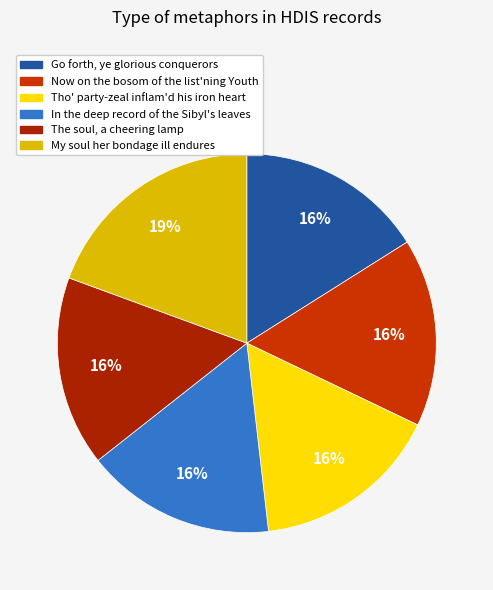

The In the deep record of the Sibyl's leaves slice represents 28% of the pie. True or false?

False